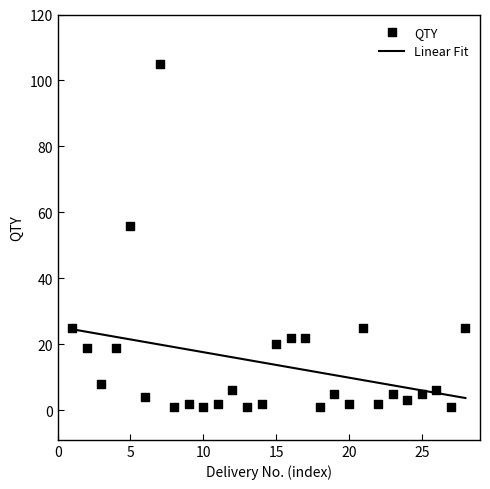

Which has a higher value, 5 or 13?

5